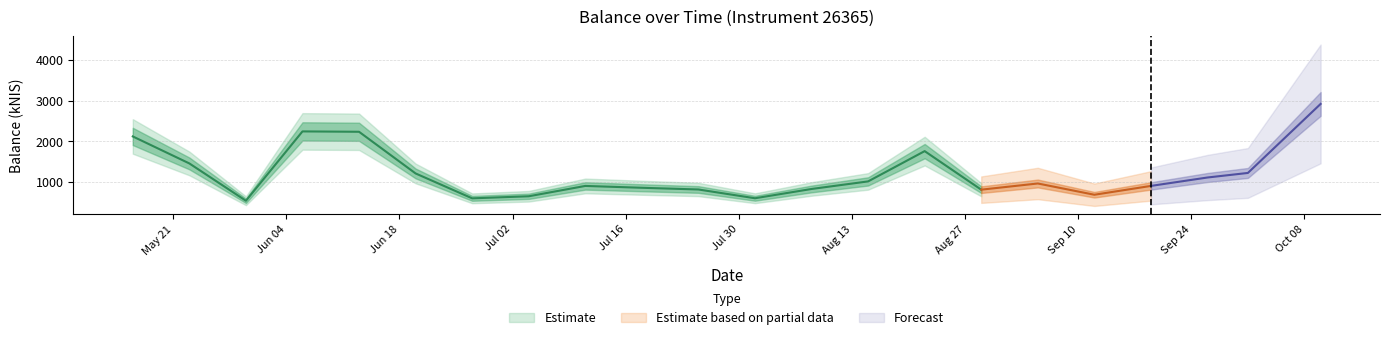

Reading right to left, transcribe all the data shown in this chart.

2918.4	1223.5	1111.6	904.8	688.2	964.7	812.8	1759.5	1015.7	829.7	601.9	817.3	859.3	904.5	650.6	599.9	1211.1	2234.6	2243.7	540.7	1457.1	2120.2